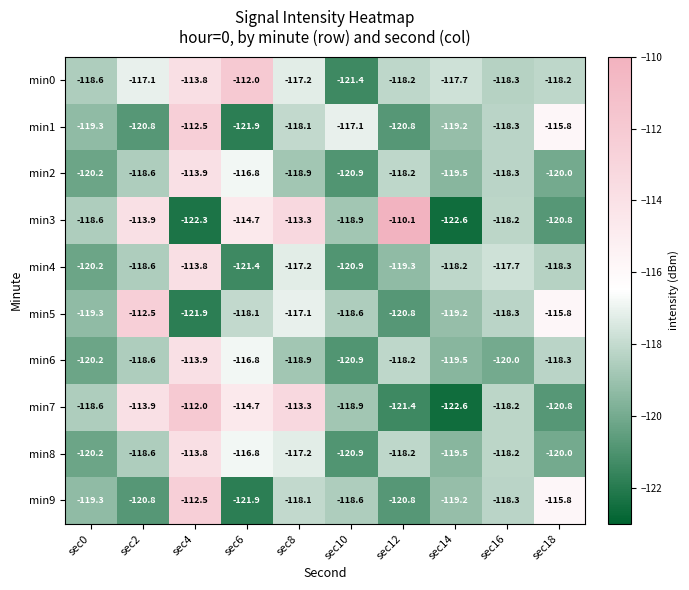

The value of min6 at sec6 is -116.8. True or false?

True